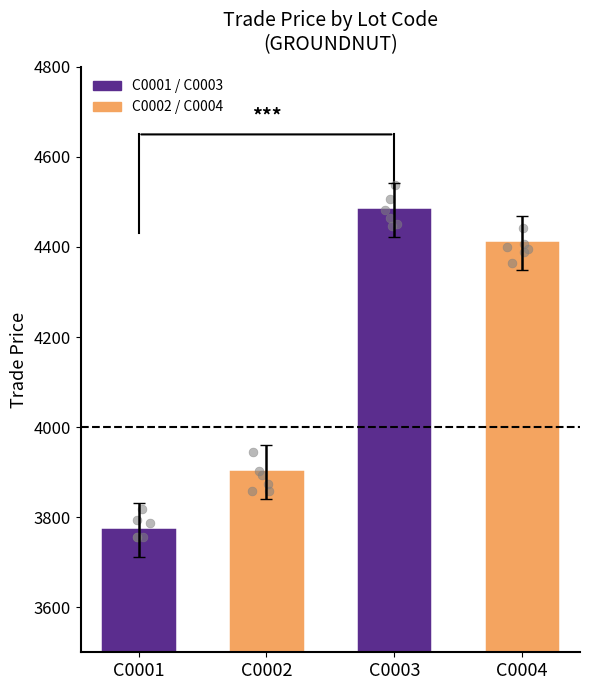

What is the ratio of the value at C0004 to the value at C0003?

1.0